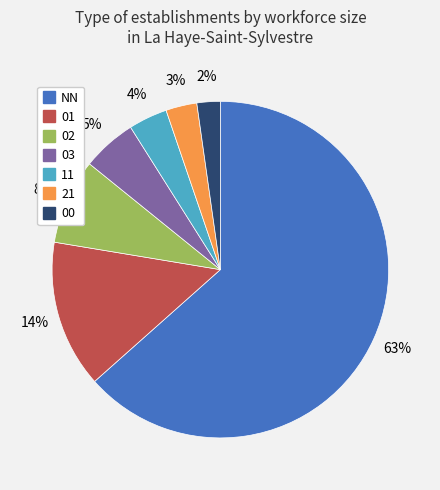

Which has a higher value, 00 or 11?

11